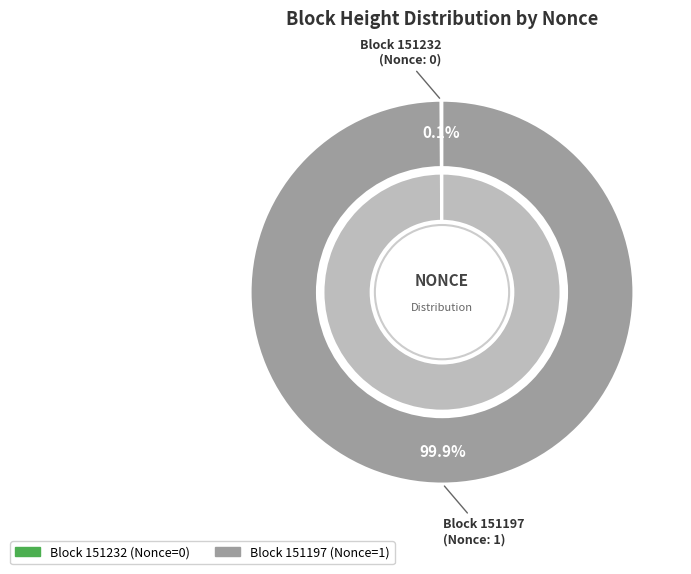

Which category has the smallest portion of the pie?

151232